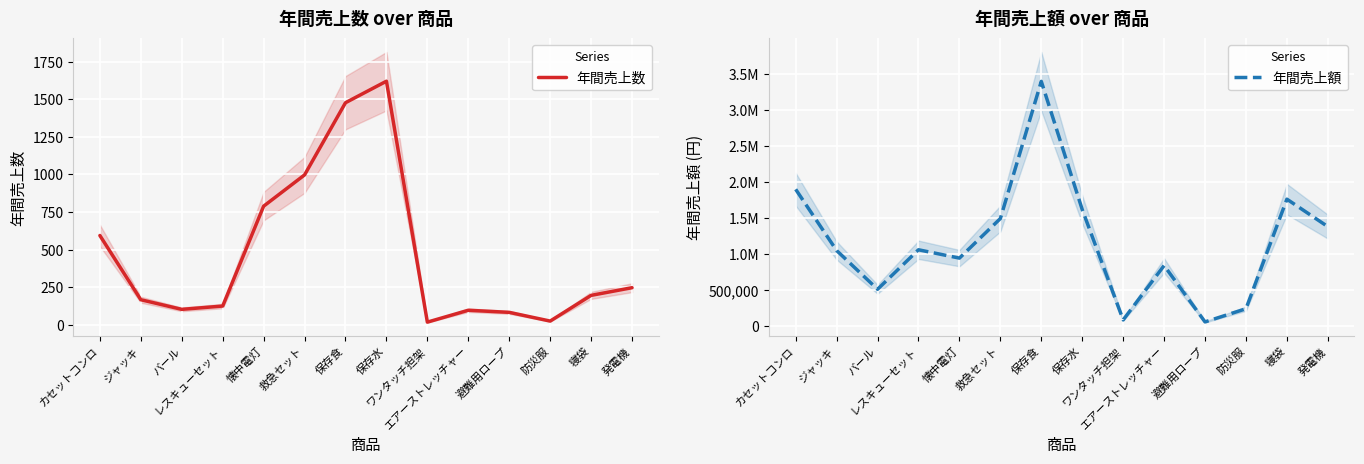

In 年間売上数, how many points are lower than both neighbors (excluding endpoints)?

3